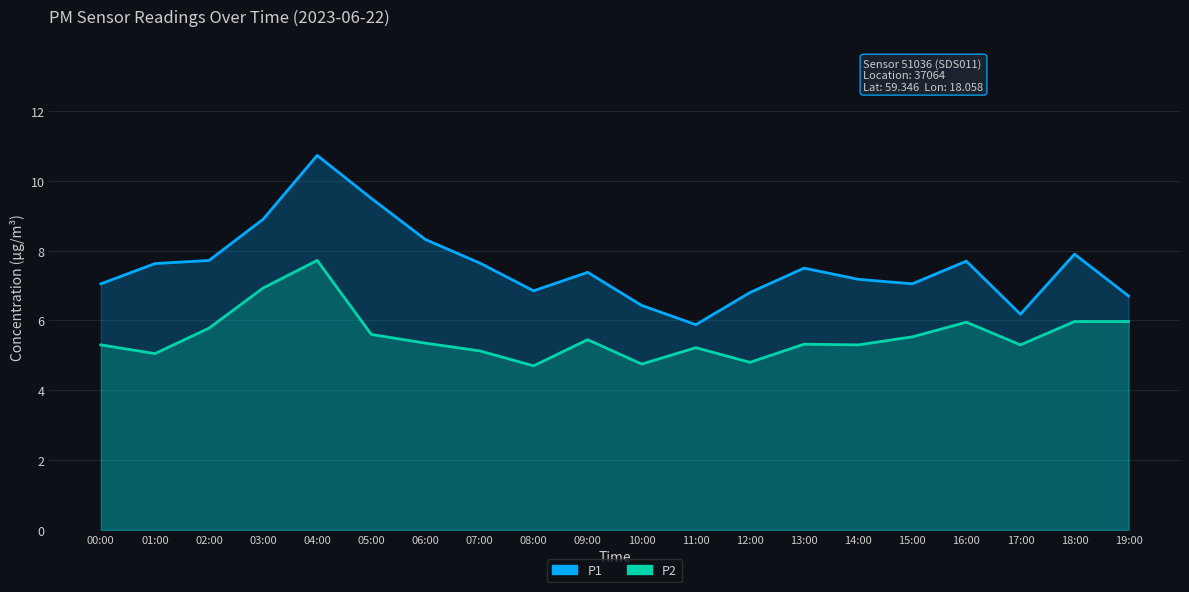

At which label is P2 closest to 6?

18:00